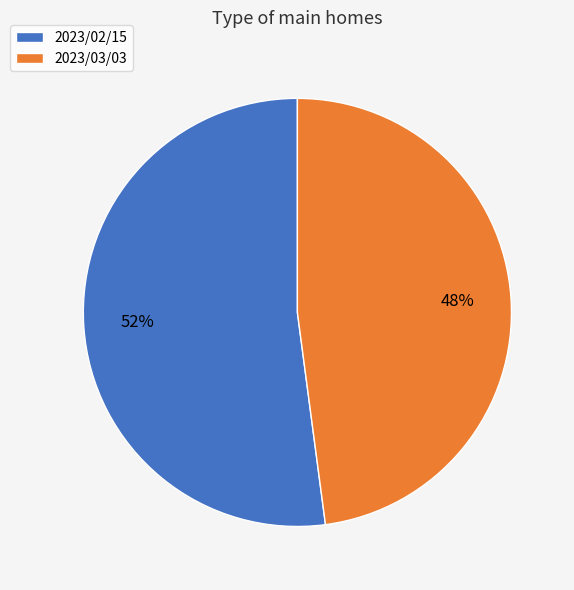

Approximately how many times larger is the value at 2023/03/03 compared to 2023/02/15?

0.9